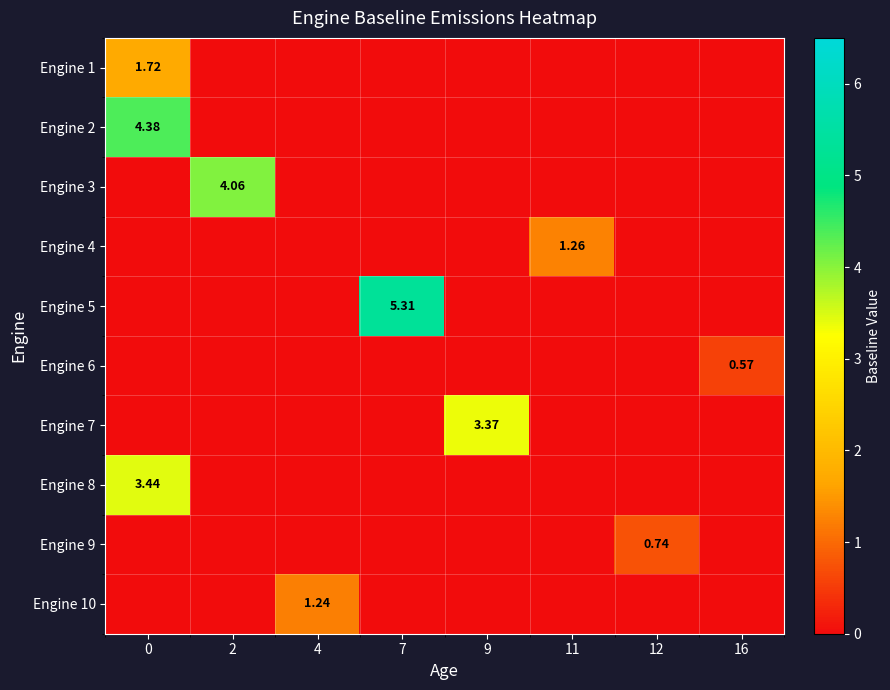

Rank the series at 0 from highest to lowest value.

Engine 2, Engine 8, Engine 1, Engine 3, Engine 4, Engine 5, Engine 6, Engine 7, Engine 9, Engine 10